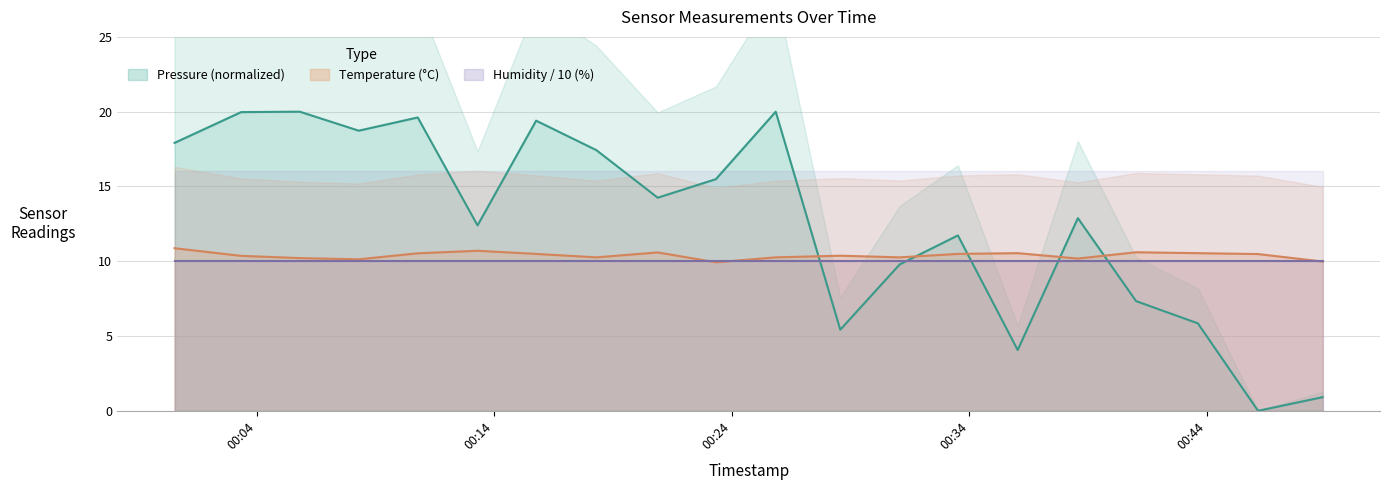

How many times do Temperature (°C) and Pressure (normalized) cross each other?

5